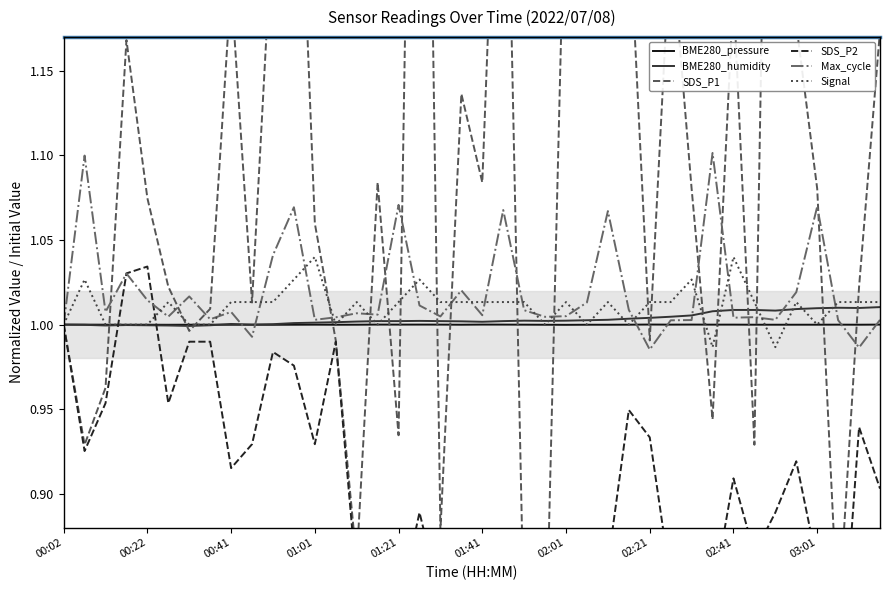

Is the value of BME280_pressure at 33 greater than the value of Signal at 00:22?

No